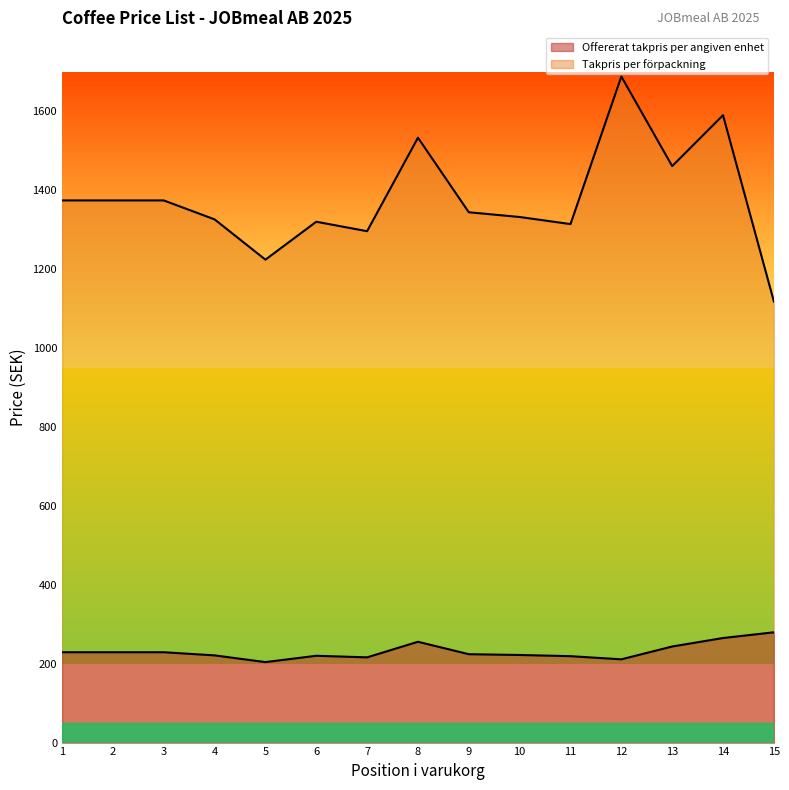

What is the total value across all series at 11?

1533.0